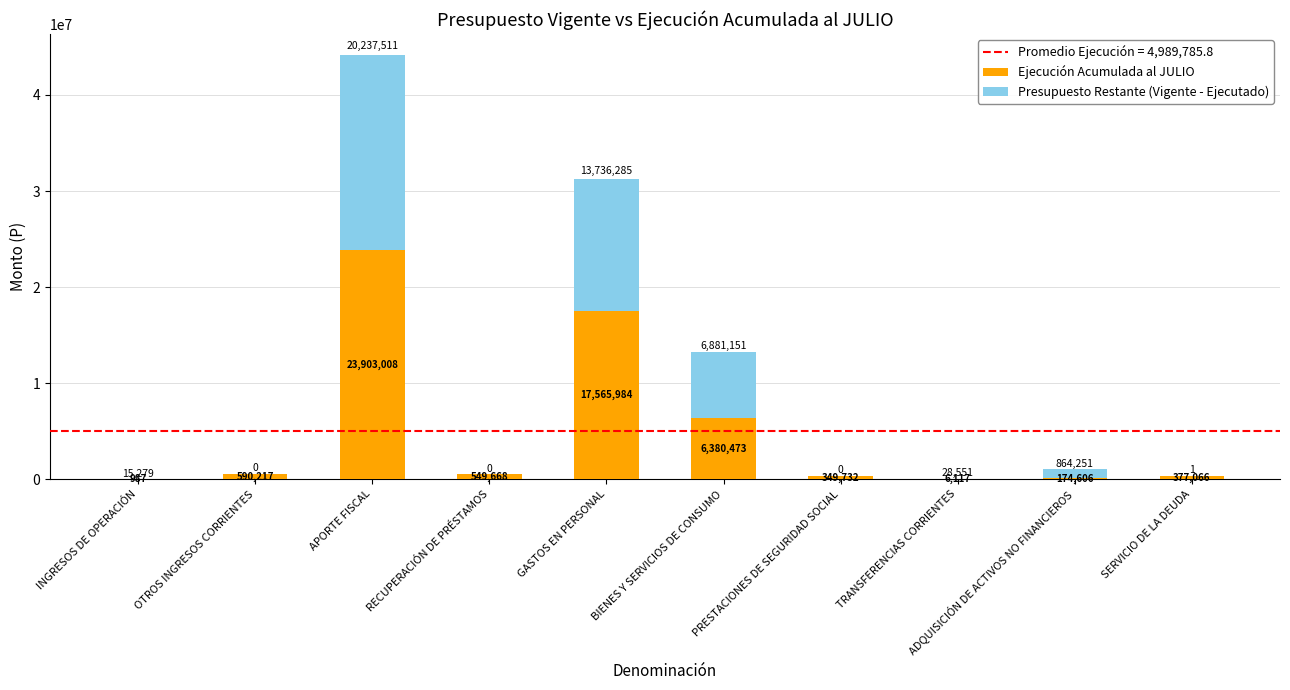

True or false: Ejecución Acumulada al JULIO has a value of 30346675 at GASTOS EN PERSONAL.

False